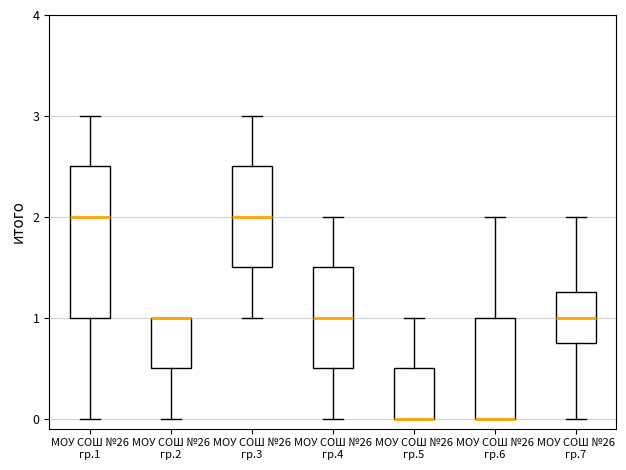

Where does the median line of the box for МОУ СОШ №26 гр.4 sit on the y-axis? The values are not printed on the chart, so give them approximately, as read against the axis.

1.0